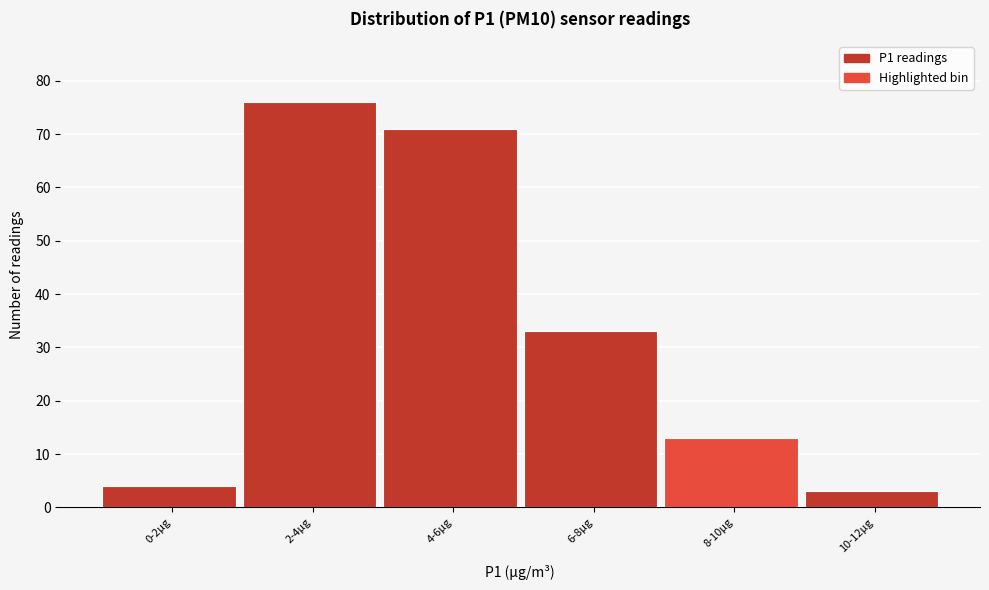

Reading right to left, extract all data points from this chart.

3	13	33	71	76	4